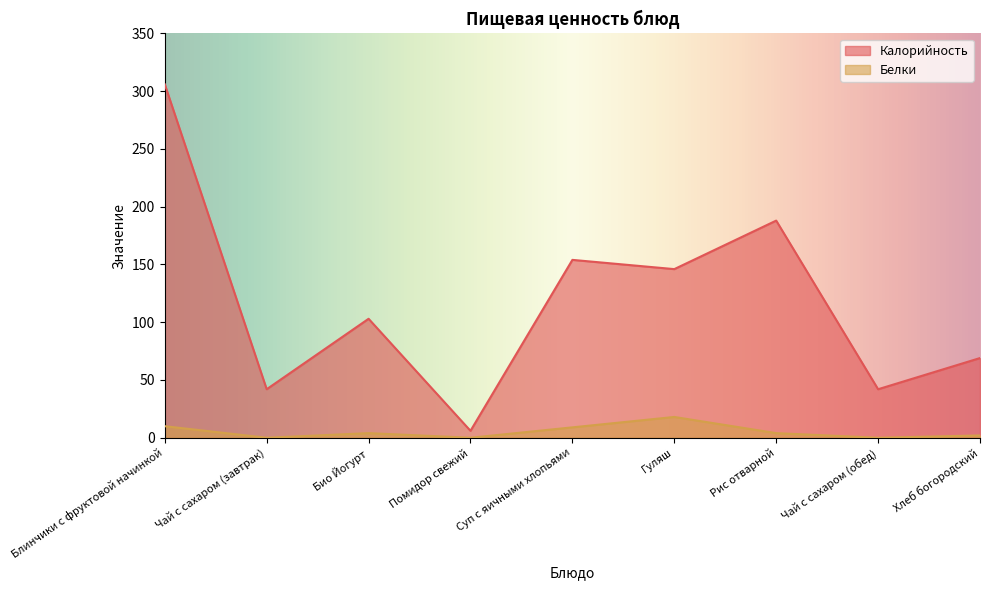

Where is the first local maximum for Калорийность?

Био Йогурт